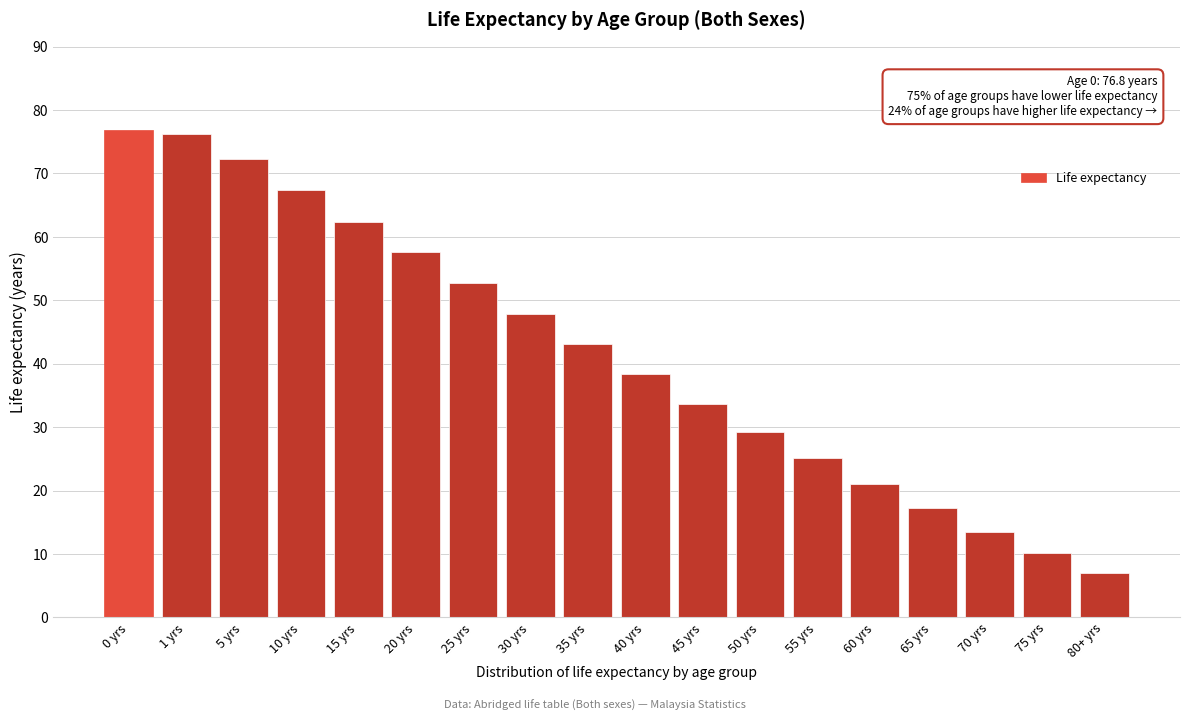

Reading right to left, what are all the values shown in this chart?

7.0	10.1	13.4	17.2	21.1	25.2	29.3	33.7	38.4	43.1	47.9	52.7	57.6	62.4	67.4	72.3	76.3	76.8